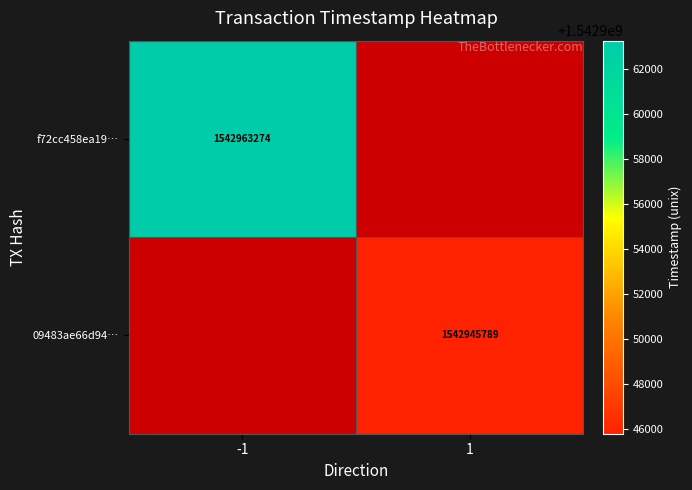

The 09483ae66d94… series shows 852977432 at 1. True or false?

False